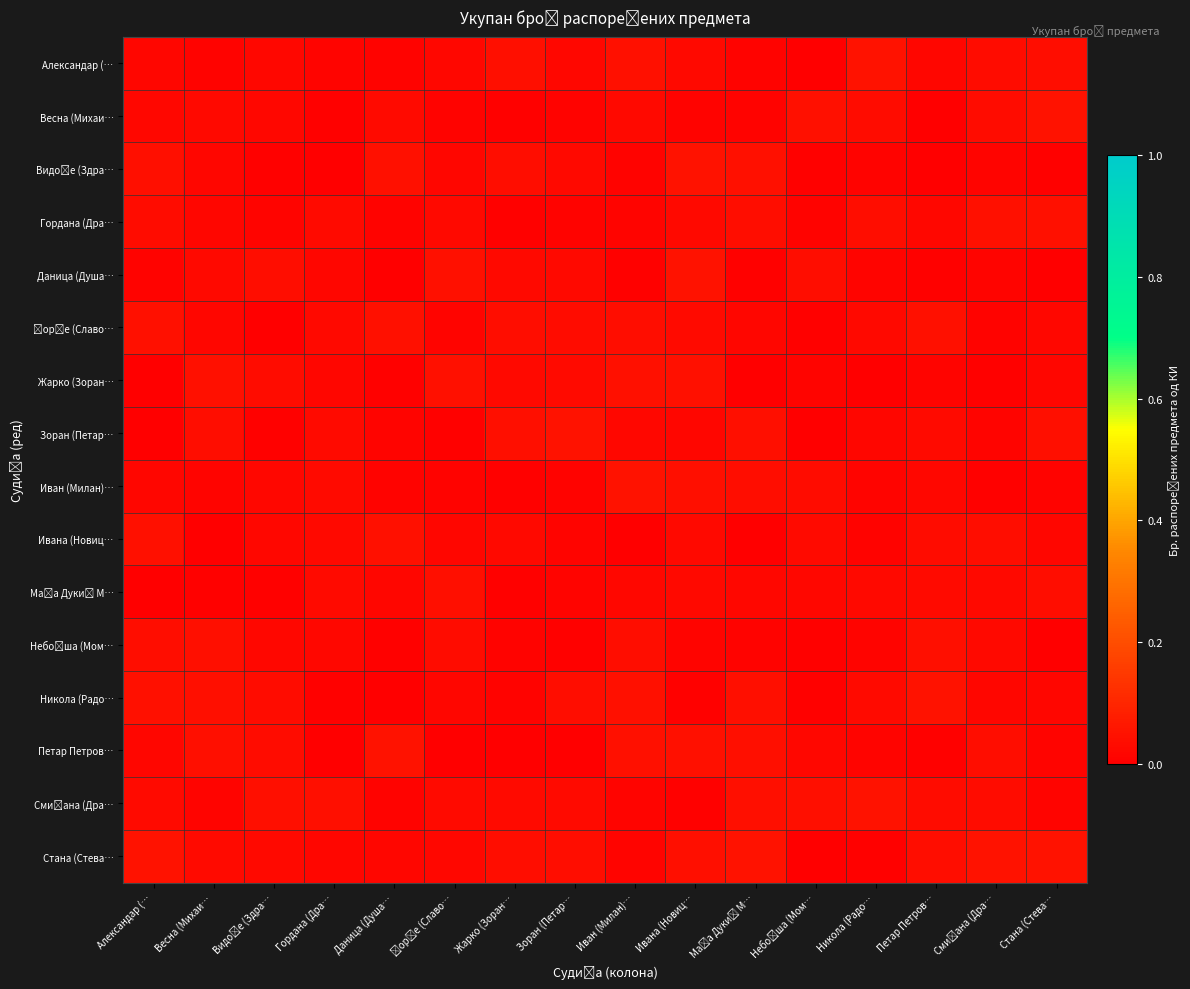

Count the number of data series in this chart.

16